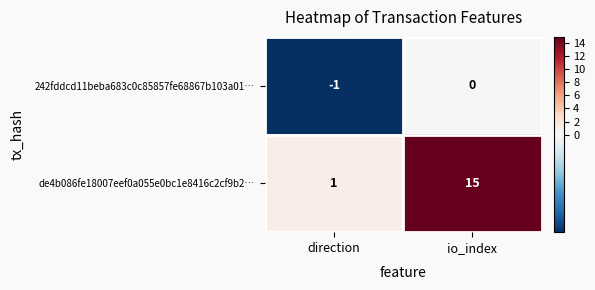

At which category does the chart reach its minimum across all series?

direction